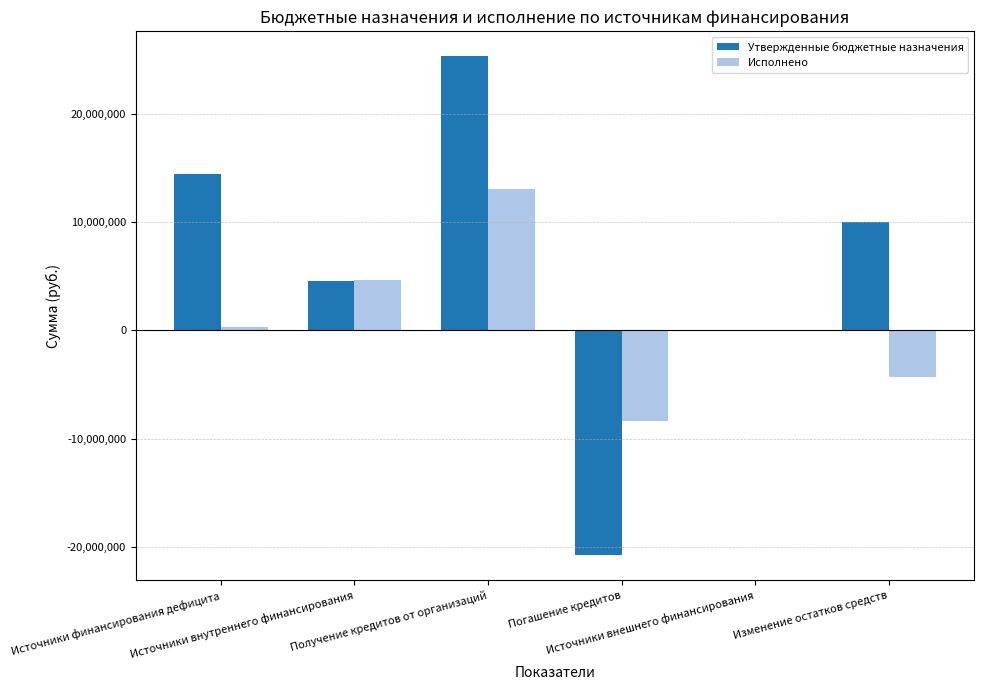

At which label does Исполнено reach its peak?

Получение кредитов от организаций